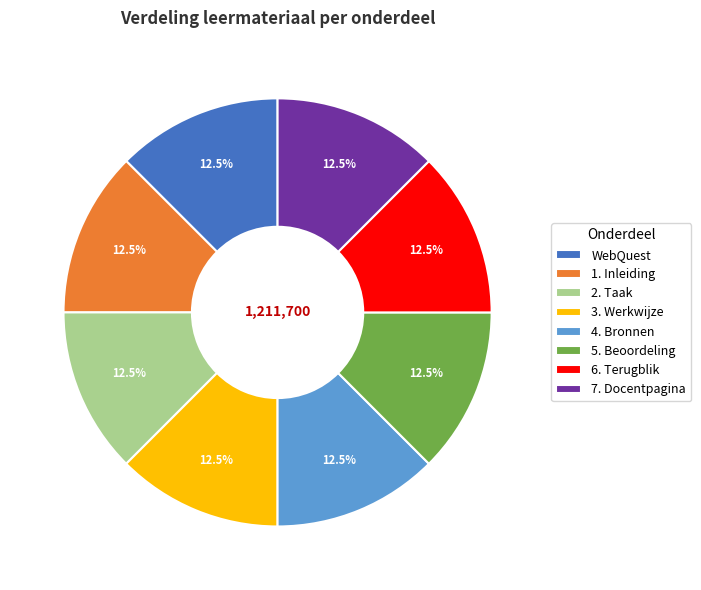

The 5. Beoordeling slice represents 26% of the pie. True or false?

False